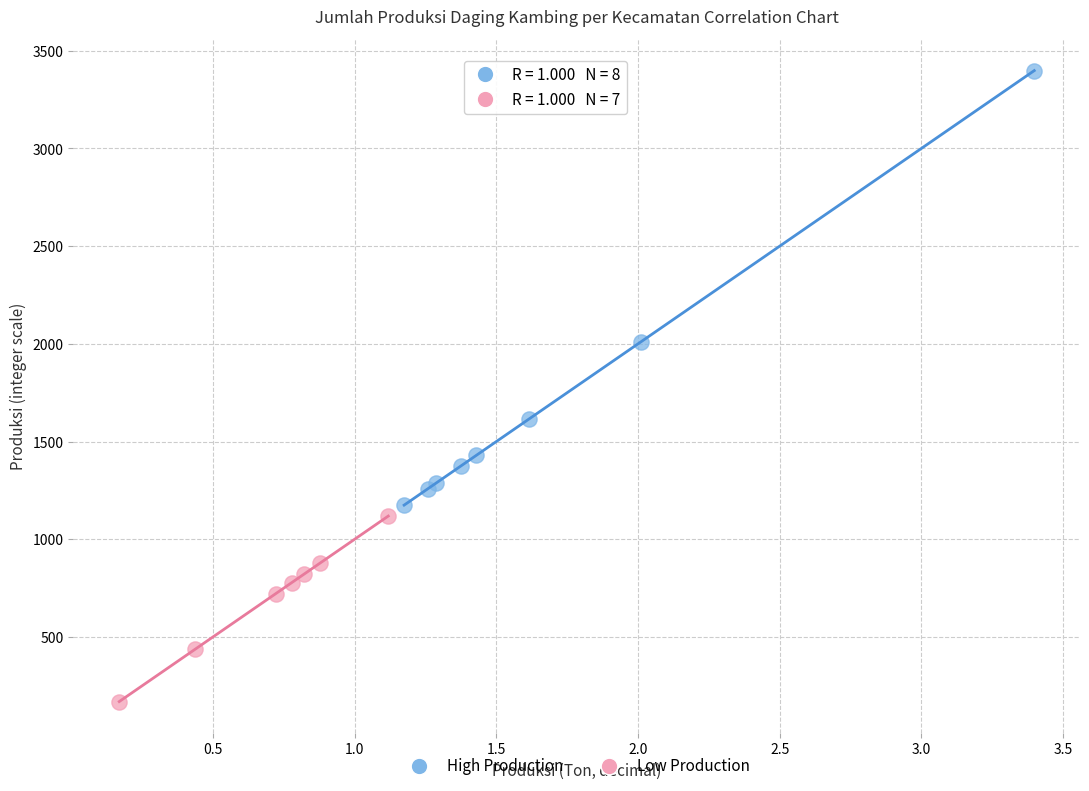

Which series reaches the maximum Y coordinate?

High Production